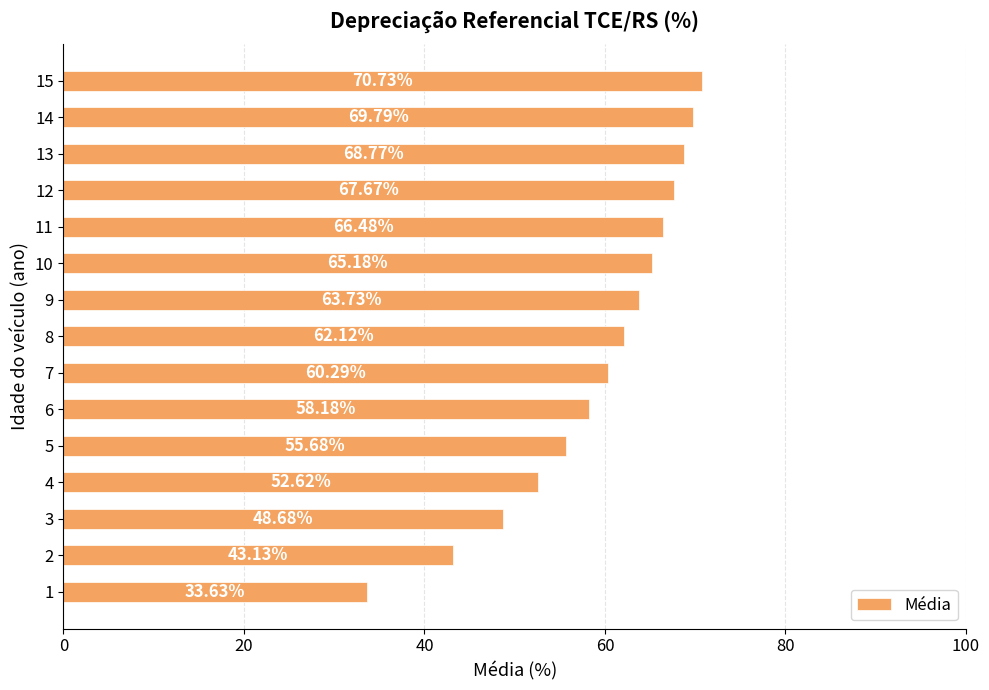

The value at 6 is 37.0. True or false?

False